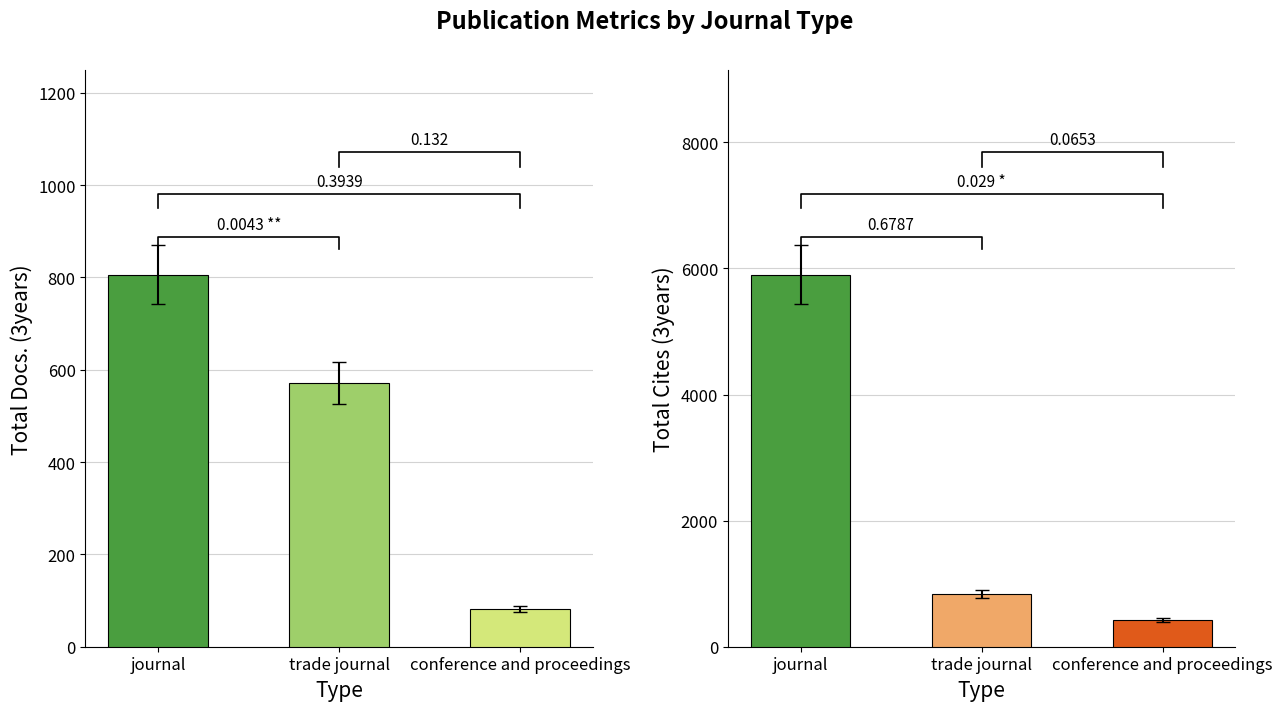

What is the average value of the Total Cites (3years) series?

2388